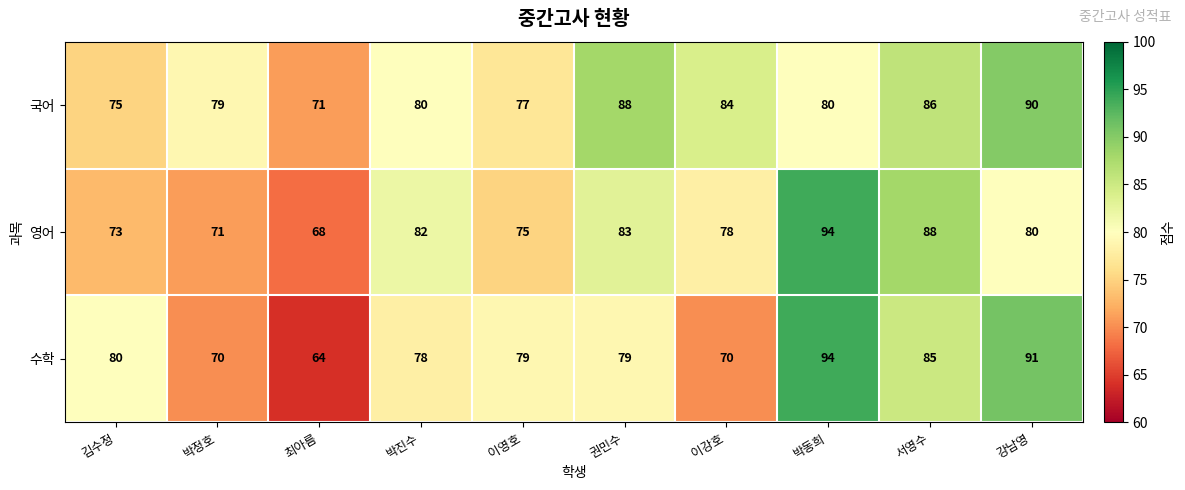

What is the spread (max minus min) of values at 강남영?

11